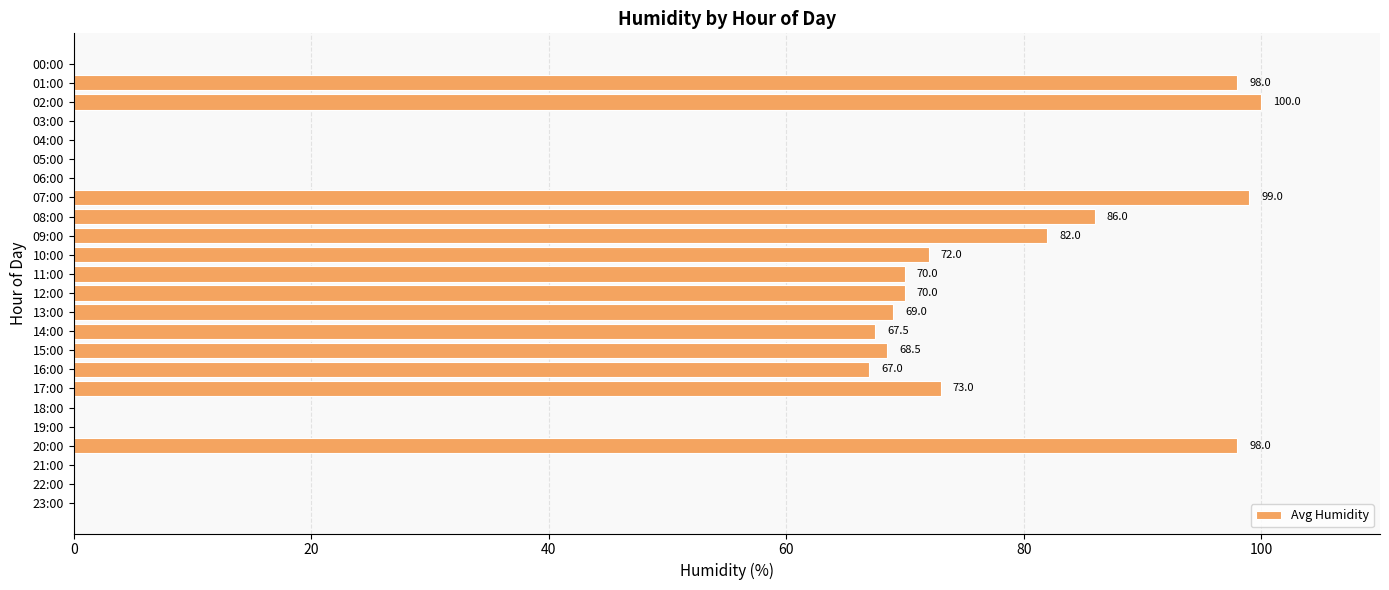

Reading top to bottom, transcribe all the data shown in this chart.

00:00=0.0	01:00=98.0	02:00=100.0	03:00=0.0	04:00=0.0	05:00=0.0	06:00=0.0	07:00=99.0	08:00=86.0	09:00=82.0	10:00=72.0	11:00=70.0	12:00=70.0	13:00=69.0	14:00=67.5	15:00=68.5	16:00=67.0	17:00=73.0	18:00=0.0	19:00=0.0	20:00=98.0	21:00=0.0	22:00=0.0	23:00=0.0